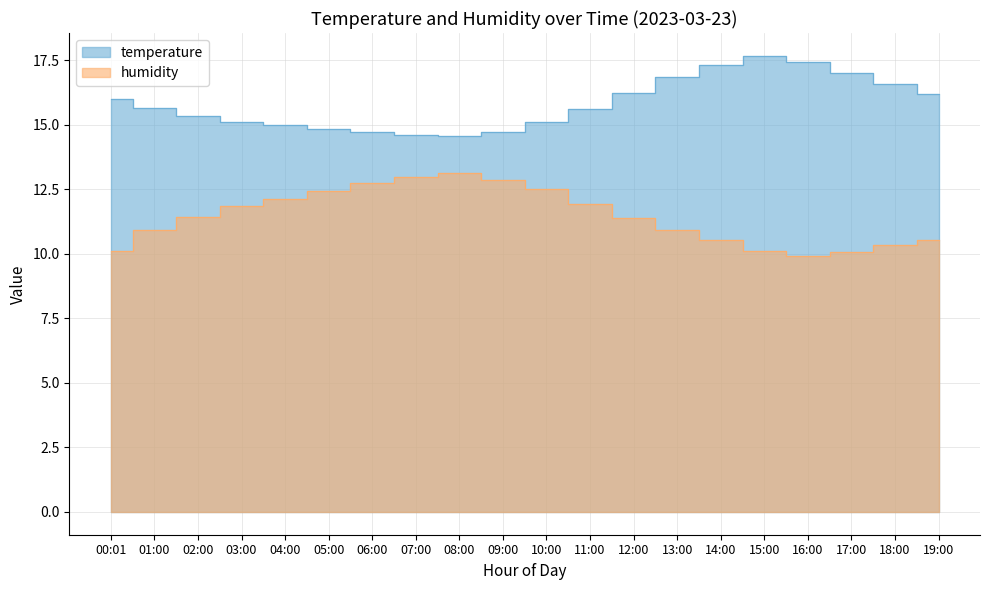

Reading right to left, what are all the values shown in this chart?

temperature: 16.2	16.6	17.0	17.4	17.7	17.3	16.9	16.2	15.6	15.1	14.7	14.6	14.6	14.7	14.8	15.0	15.1	15.3	15.7	16.0
humidity: 10.5	10.3	10.1	9.9	10.1	10.5	10.9	11.4	11.9	12.5	12.9	13.1	13.0	12.7	12.4	12.1	11.9	11.4	10.9	10.1